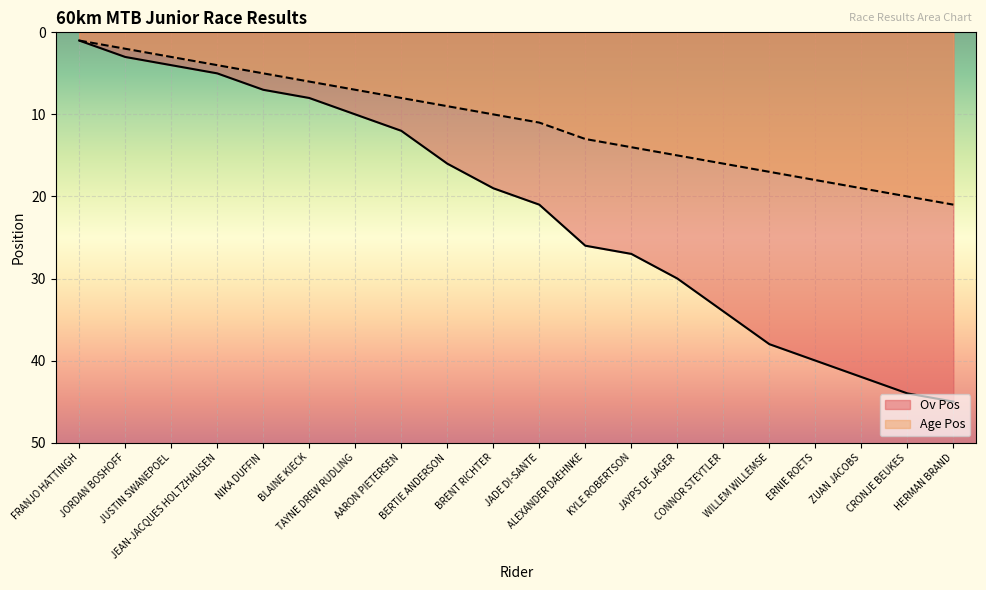

What is the approximate value of Ov Pos at ERNIE ROETS?

40